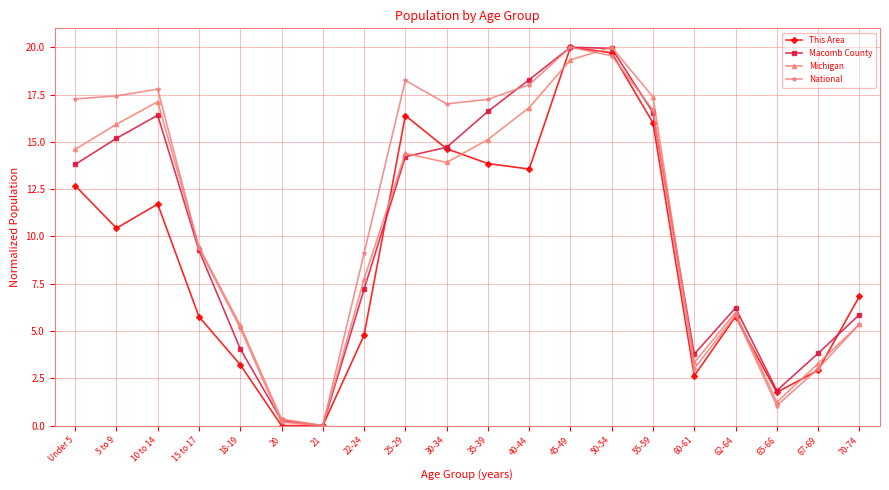

What position from the right is 60-61?

5